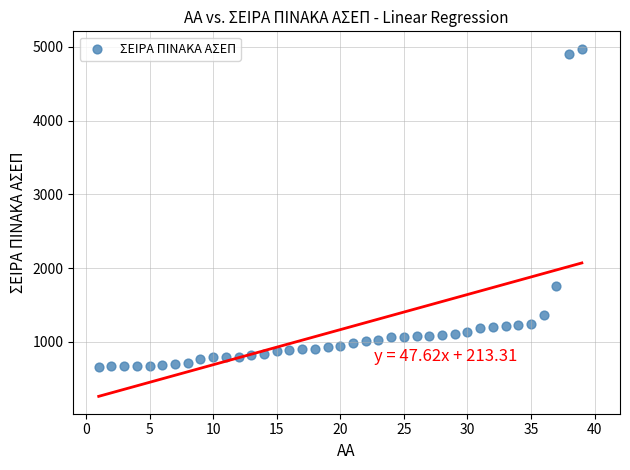

What Y value in the scatter plot is closest to 2815?

1764